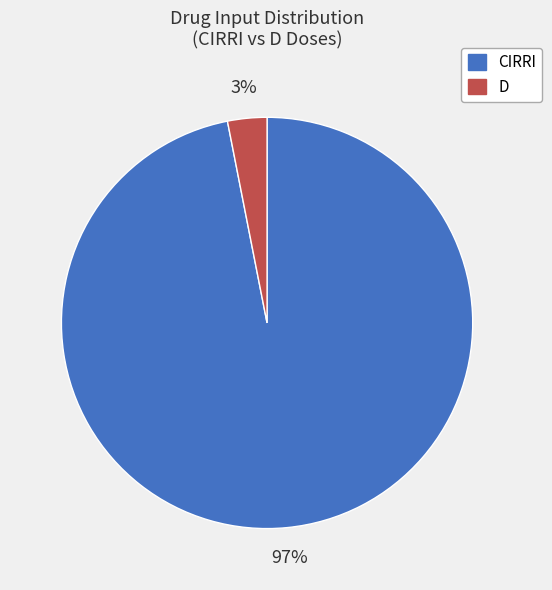

Does any single category account for the majority?

Yes